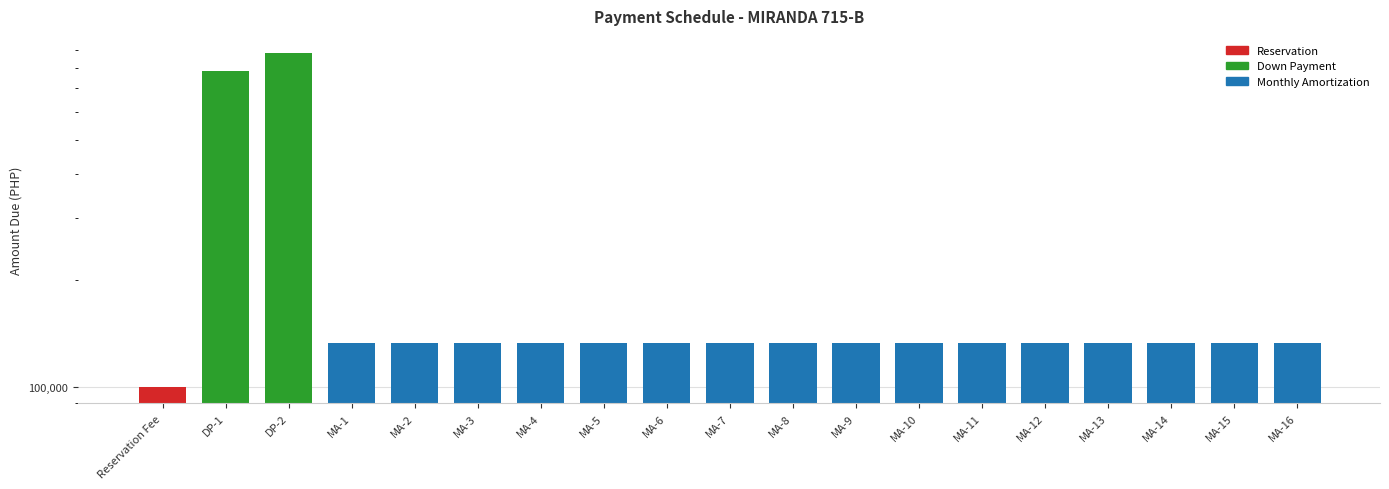

Which label corresponds to the largest value in the chart?

DP-2